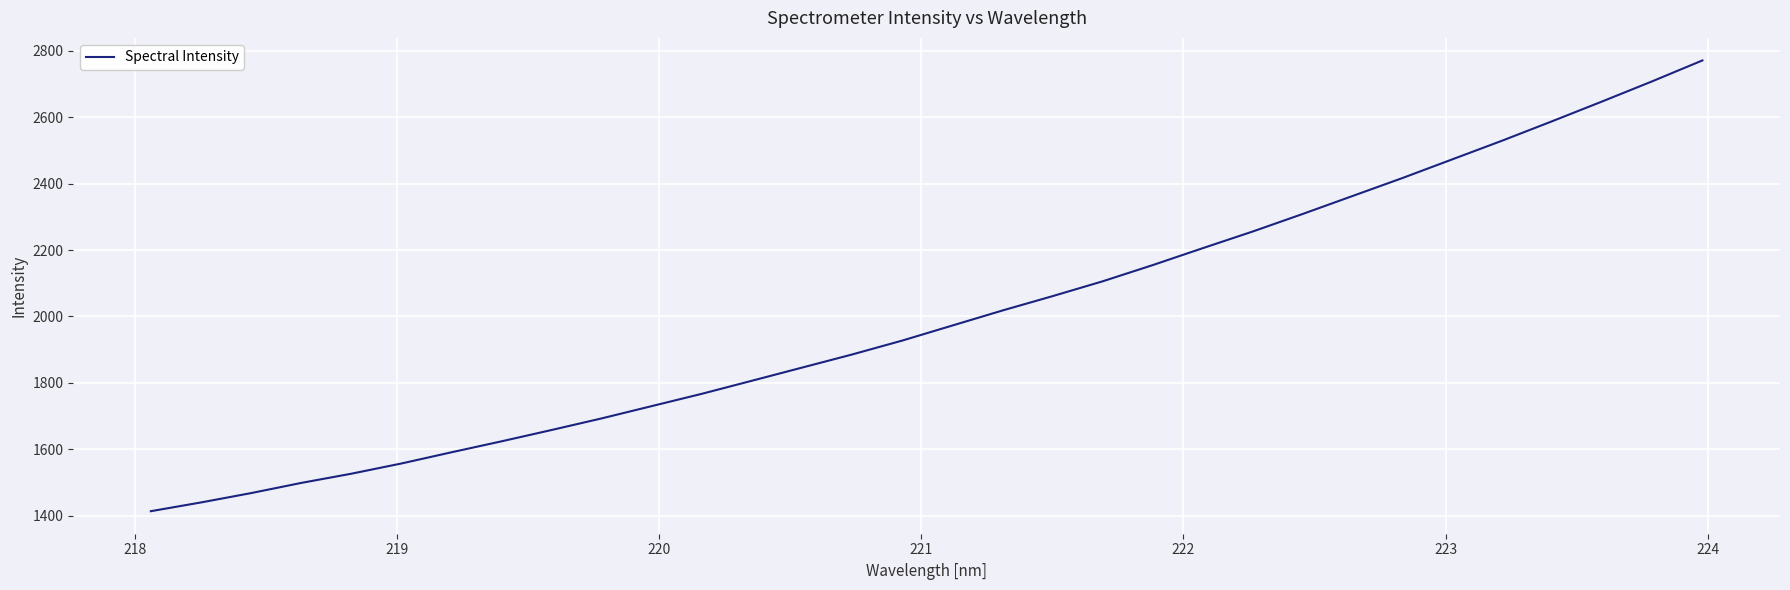

What is the greatest value displayed?

2770.7